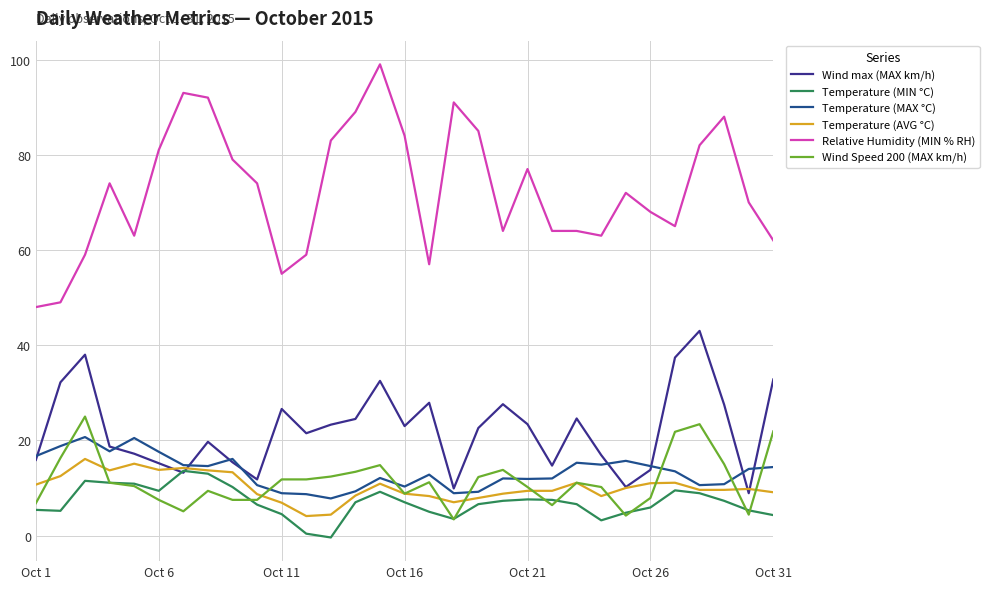

Which series has the widest spread of values?

Relative Humidity (MIN % RH)